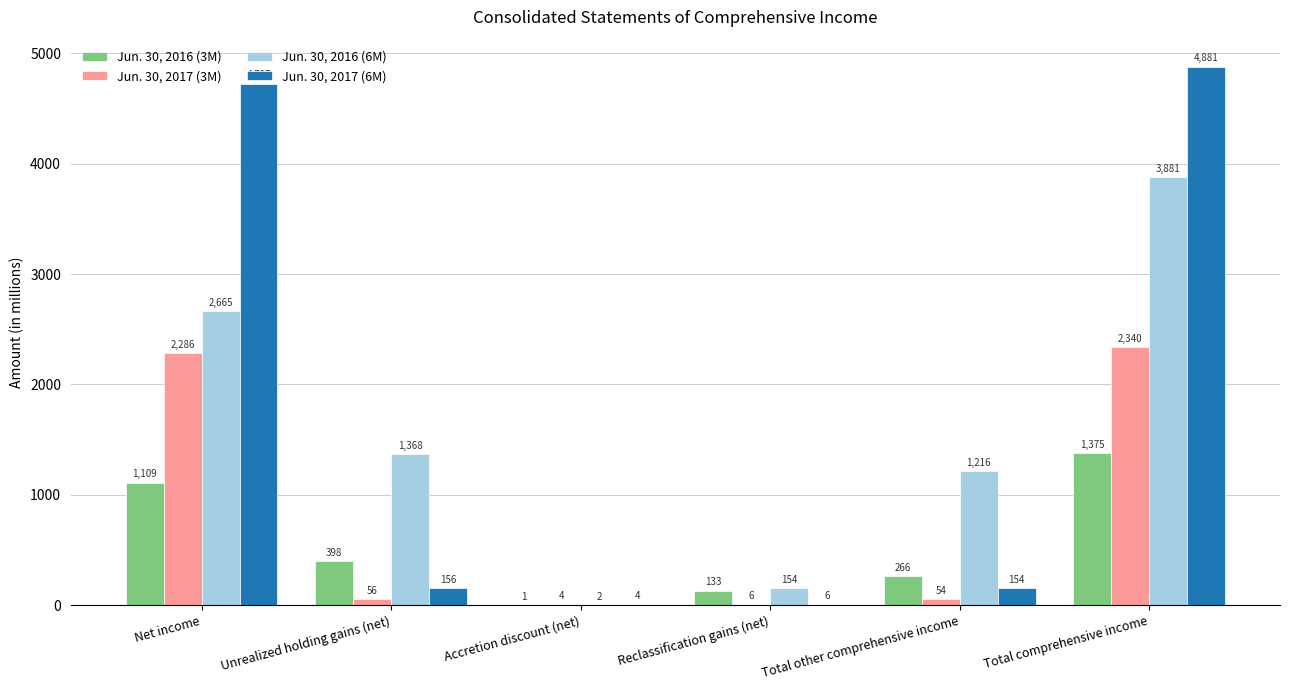

What is the spread (max minus min) of values at Total comprehensive income?

3506